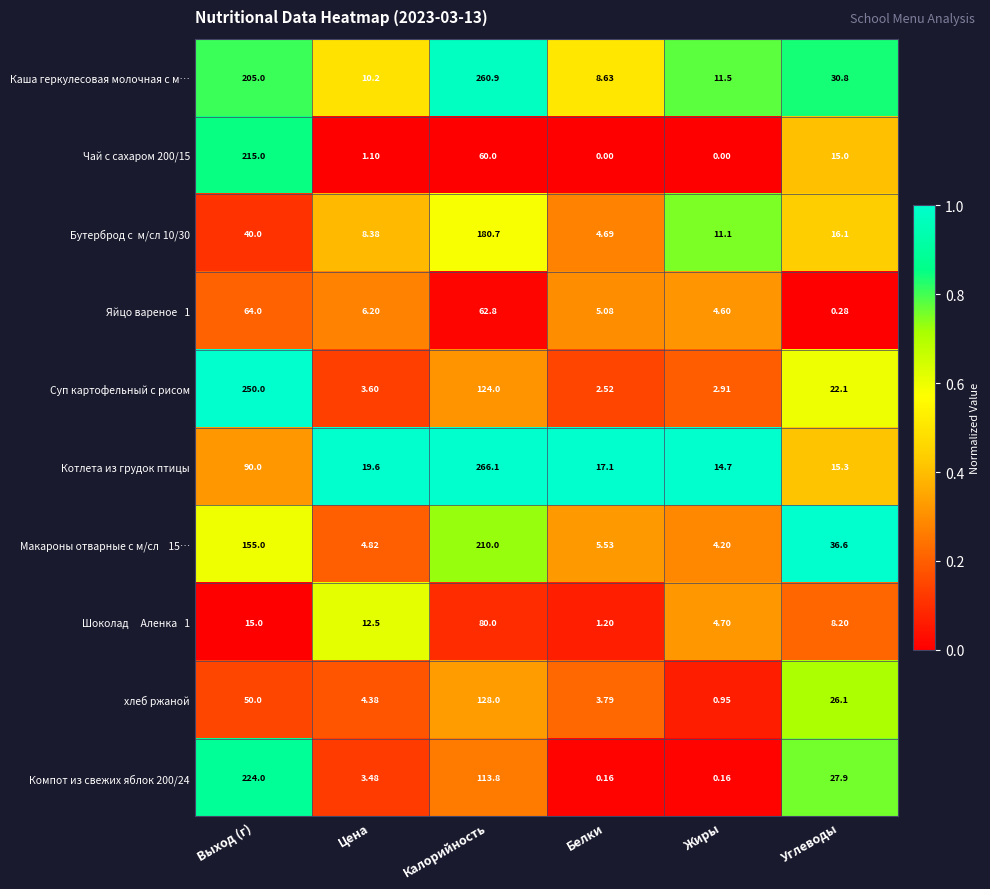

Which series has the largest total across all categories?

Каша геркулесовая молочная с м…